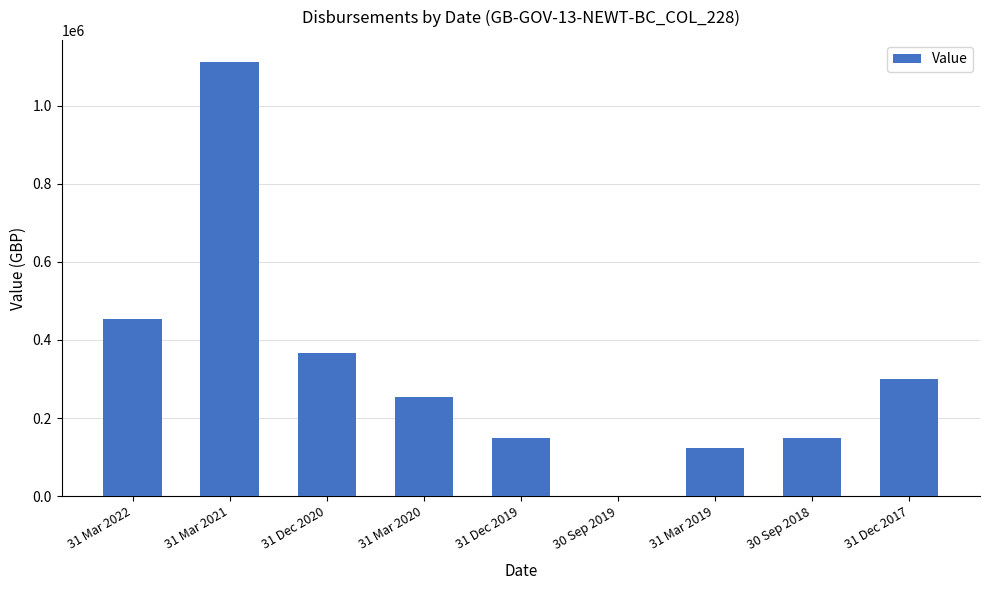

What is the change in value from 31 Mar 2021 to 31 Dec 2020?

-746998.0